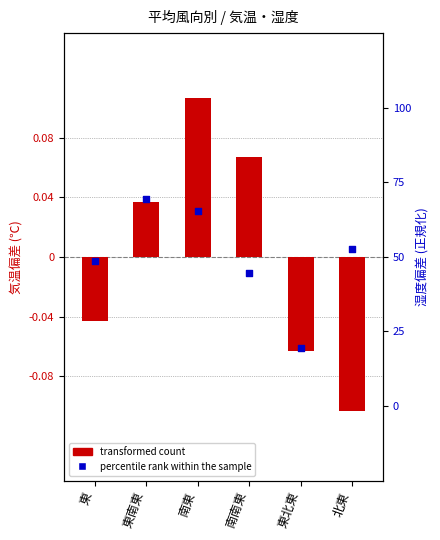

What is the total value across all series at 南東?

0.4